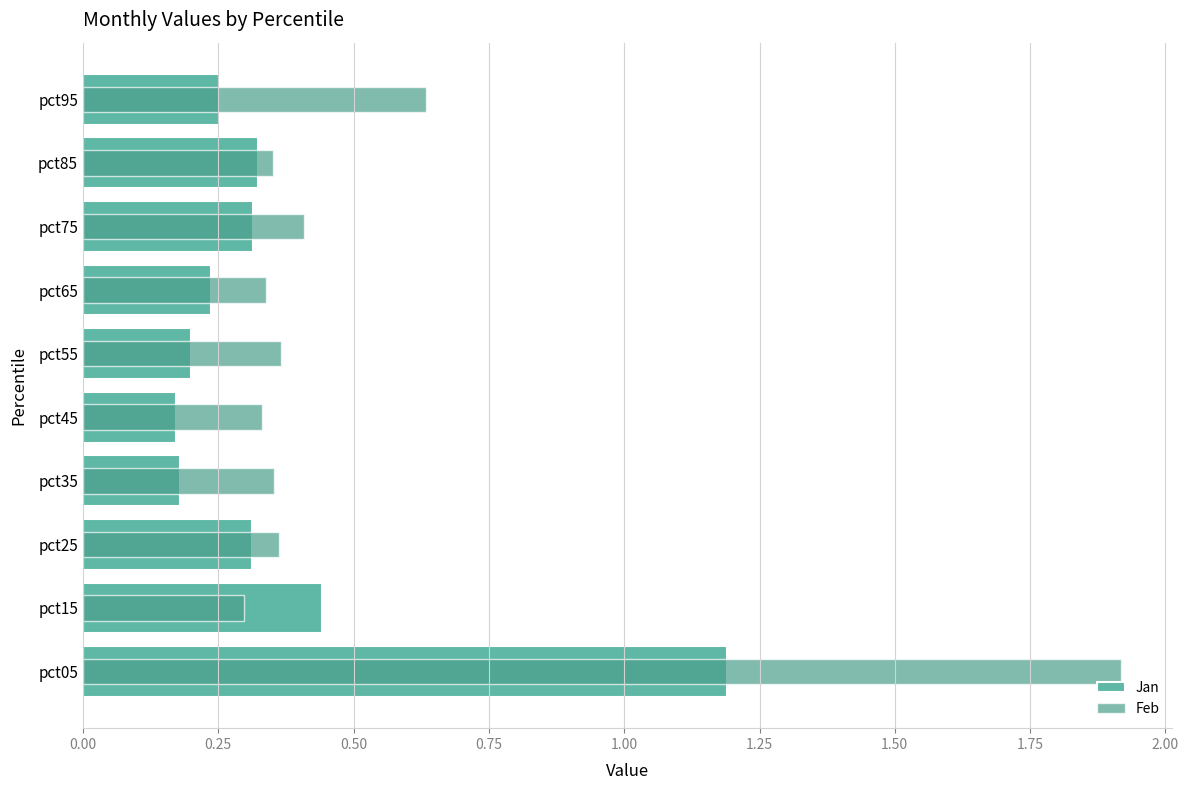

At how many categories does at least one series exceed 0?

10